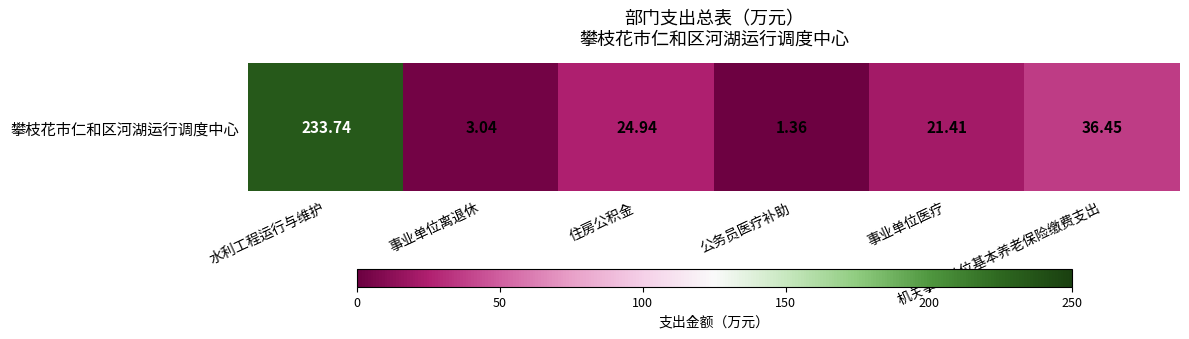

The value at 机关事业单位基本养老保险缴费支出 is 15.9. True or false?

False